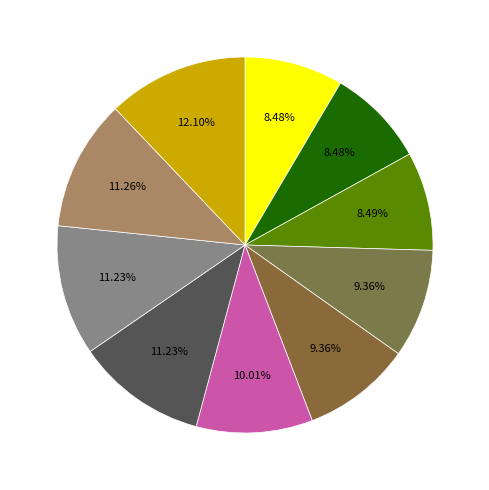

How many slices are in this pie chart?

10